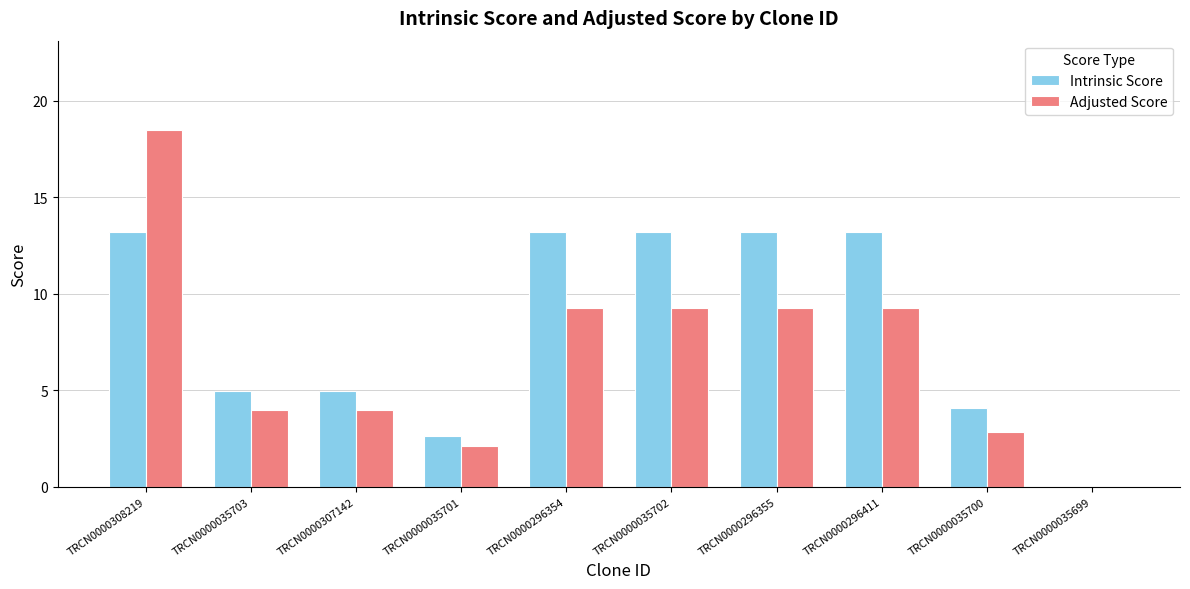

How many distinct data groups are displayed?

2